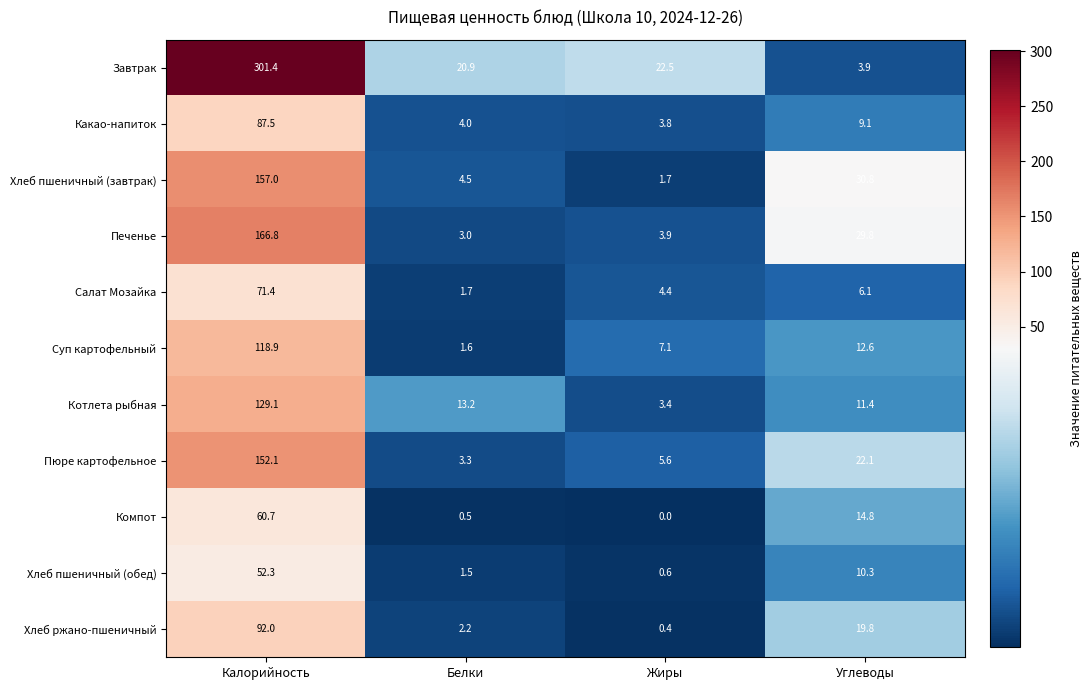

At which label is Салат Мозайка closest to 36?

Углеводы